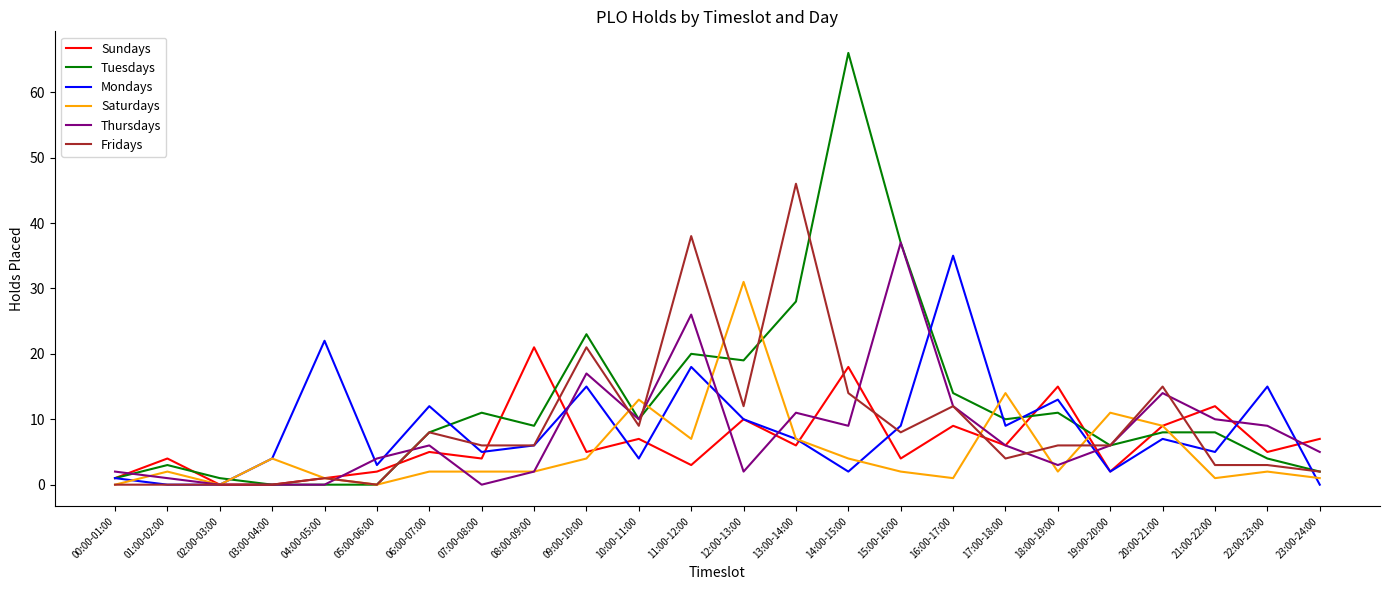

True or false: Mondays has a value of 15 at 22:00-23:00.

True